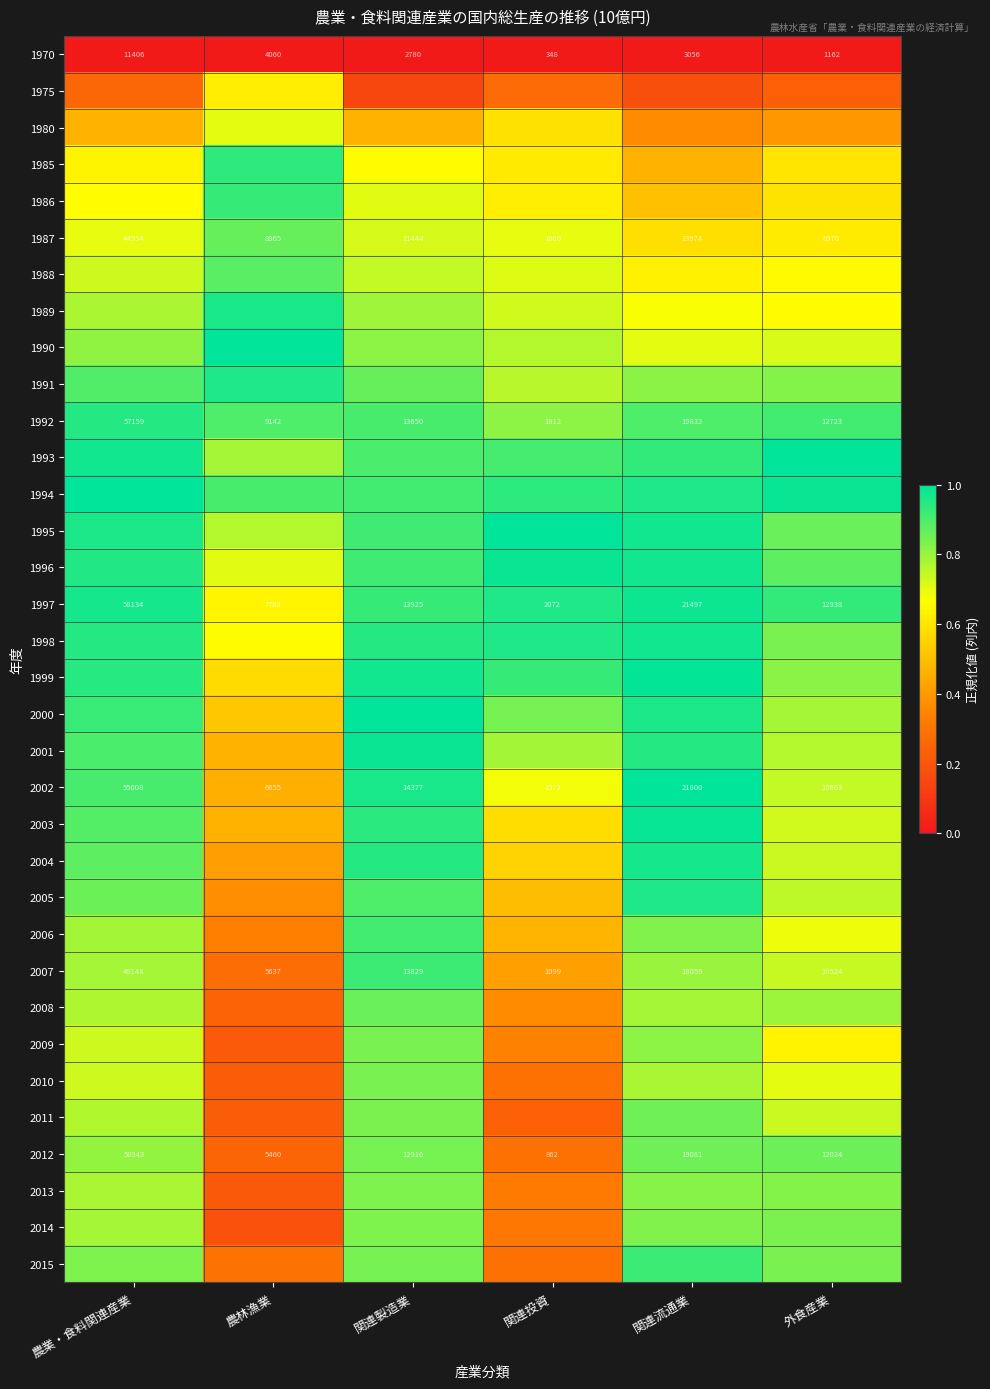

At which label does 1987 first exceed 11444?

農業・食料関連産業